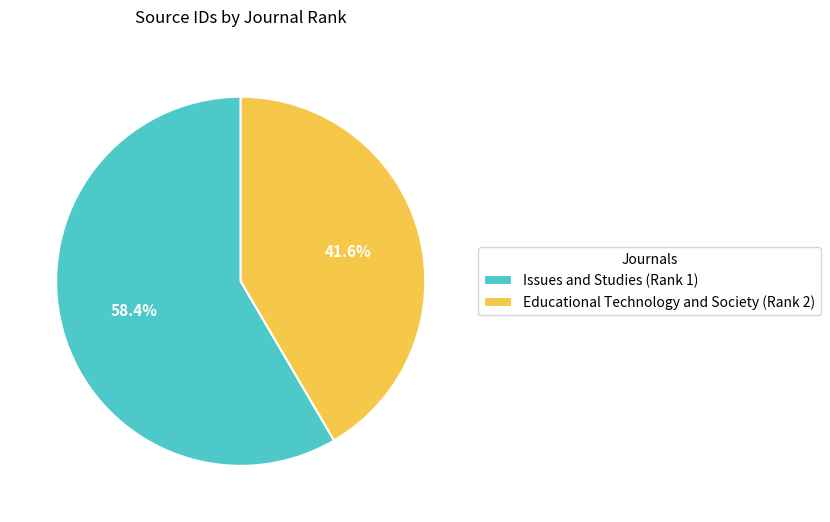

What percentage do Educational Technology and Society (Rank 2) and Issues and Studies (Rank 1) together represent?

100.0%